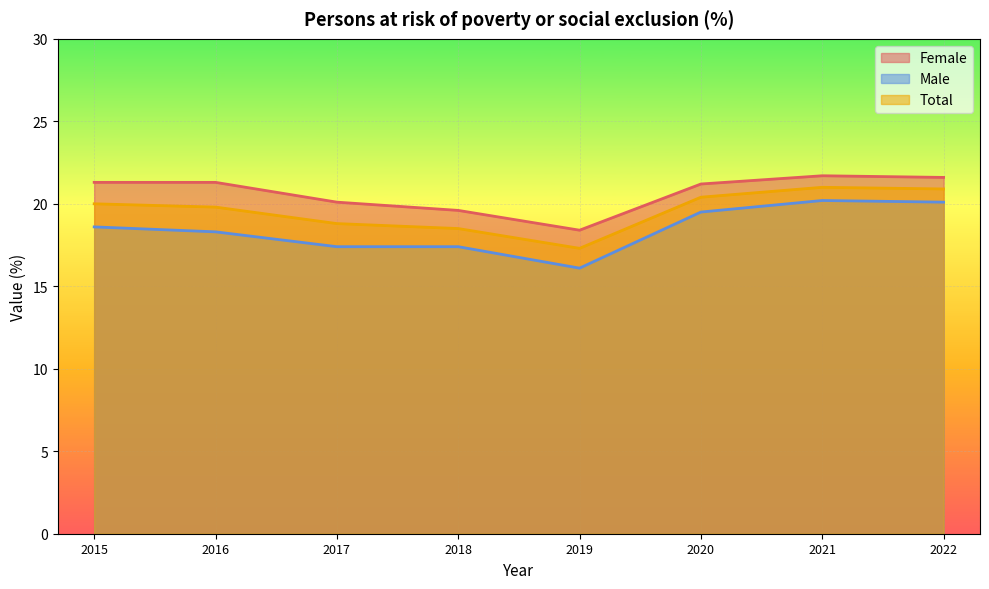

At which category is the sum across all series the highest?

2021